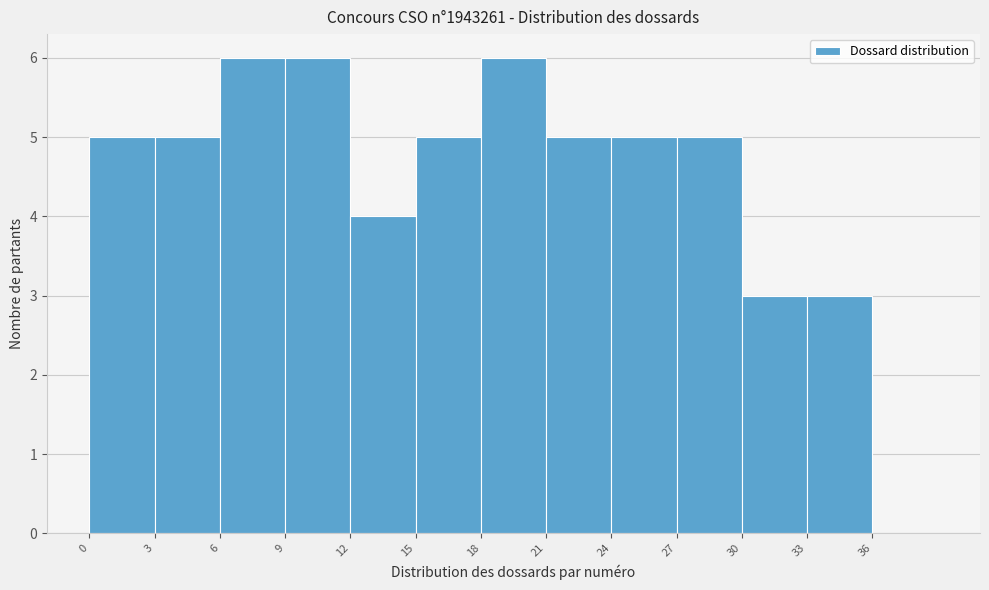

Reading left to right, list every bar in this chart as the range it spans on the x-axis followed by its height. The values are not printed on the chart, so give them approximately, as read against the axis.

0 to 3: 5
3 to 6: 5
6 to 9: 6
9 to 12: 6
12 to 15: 4
15 to 18: 5
18 to 21: 6
21 to 24: 5
24 to 27: 5
27 to 30: 5
30 to 33: 3
33 to 36: 3
36 to 39: 0